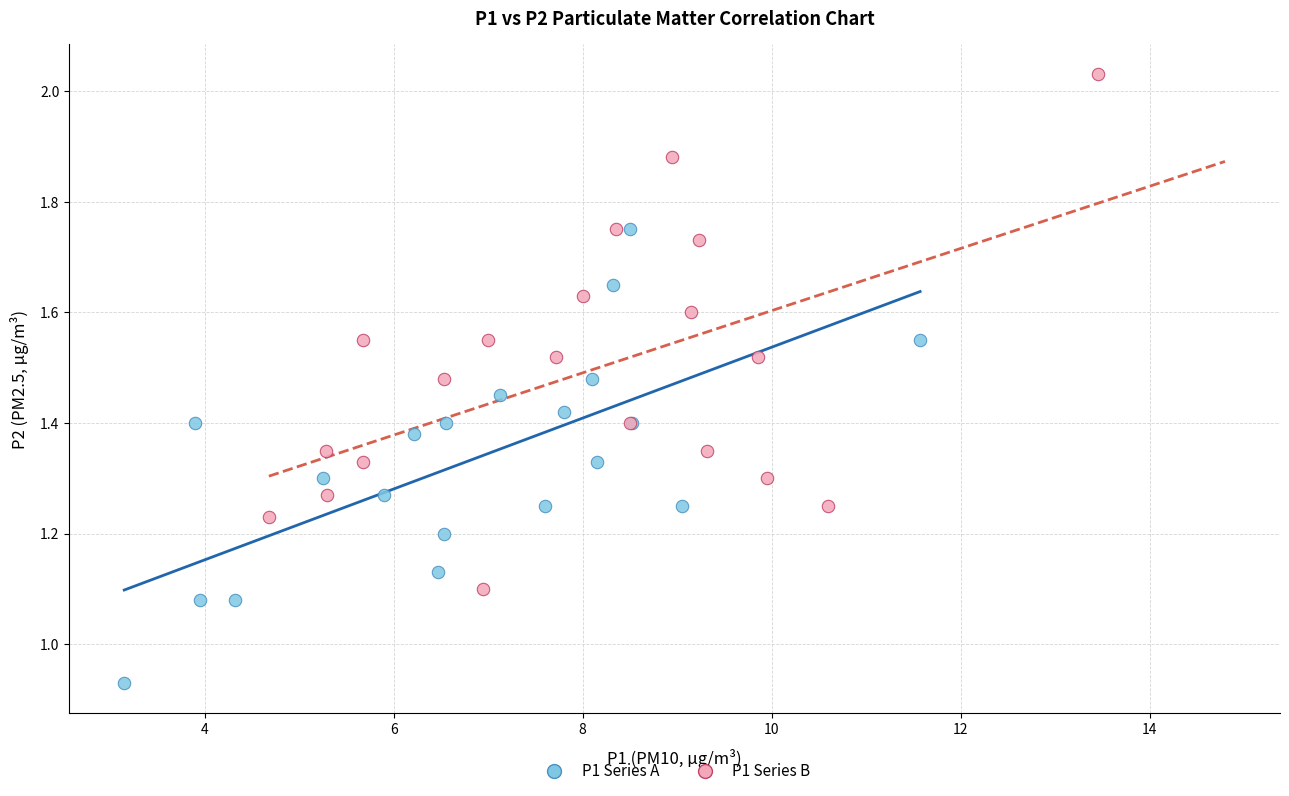

Which series contains the highest Y value?

P1 Series B